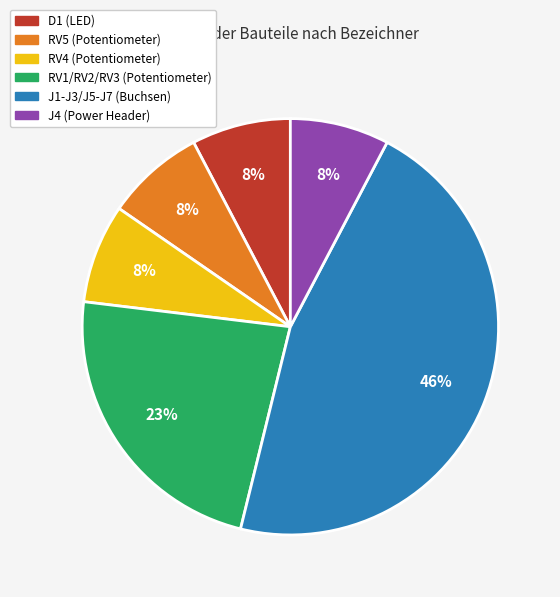

Which has a higher value, D1 (LED) or J1-J3/J5-J7 (Buchsen)?

J1-J3/J5-J7 (Buchsen)